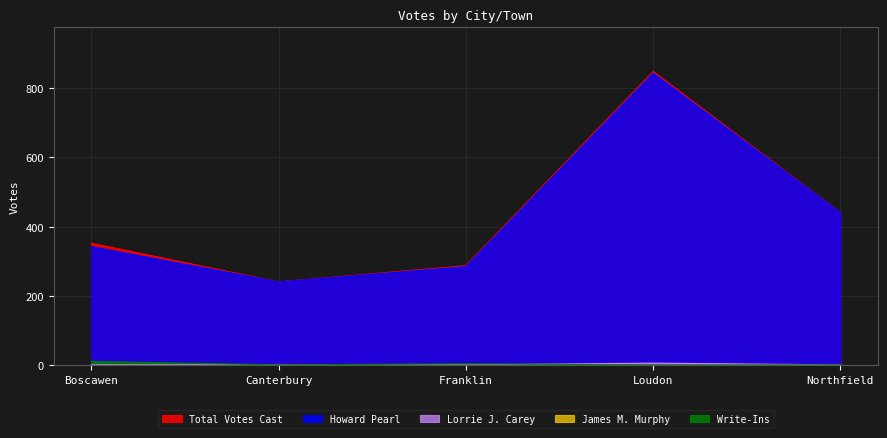

What is the value of the Howard Pearl point at the 1st from the left?

342